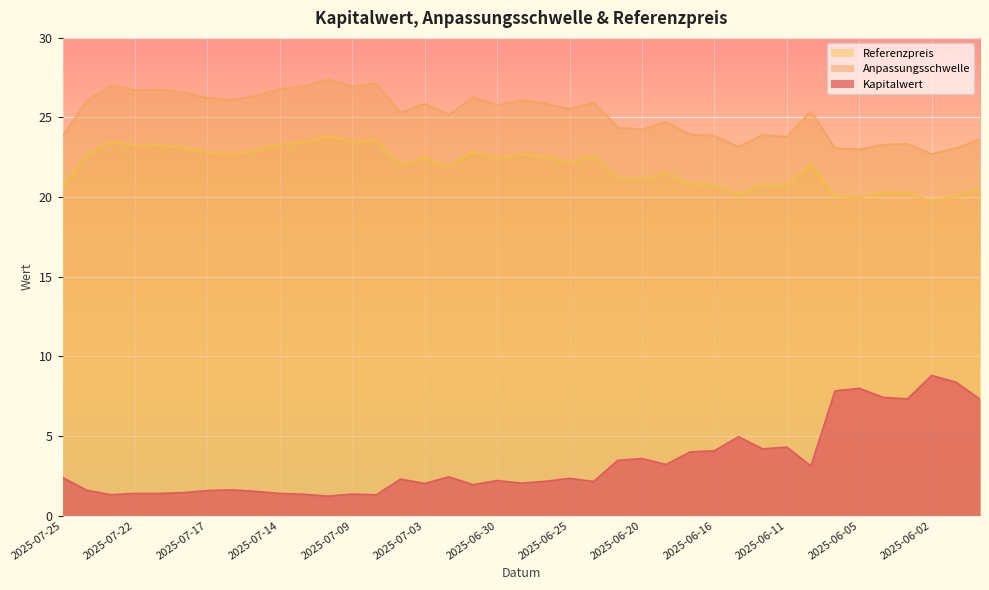

How many data points does each series have?

39